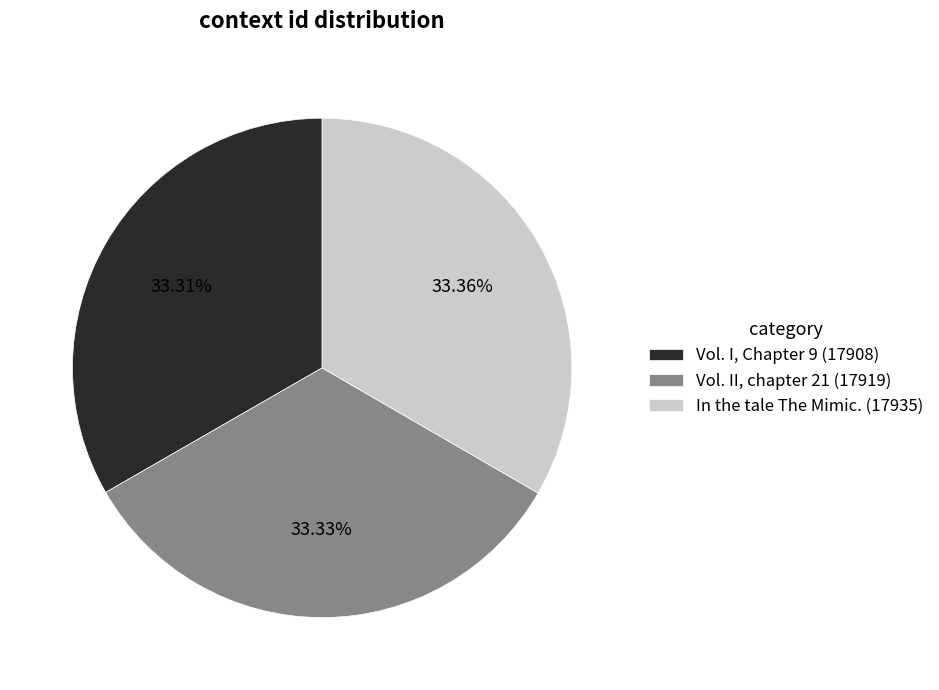

What portion of the pie excludes Vol. I, Chapter 9 (17908)?

66.7%